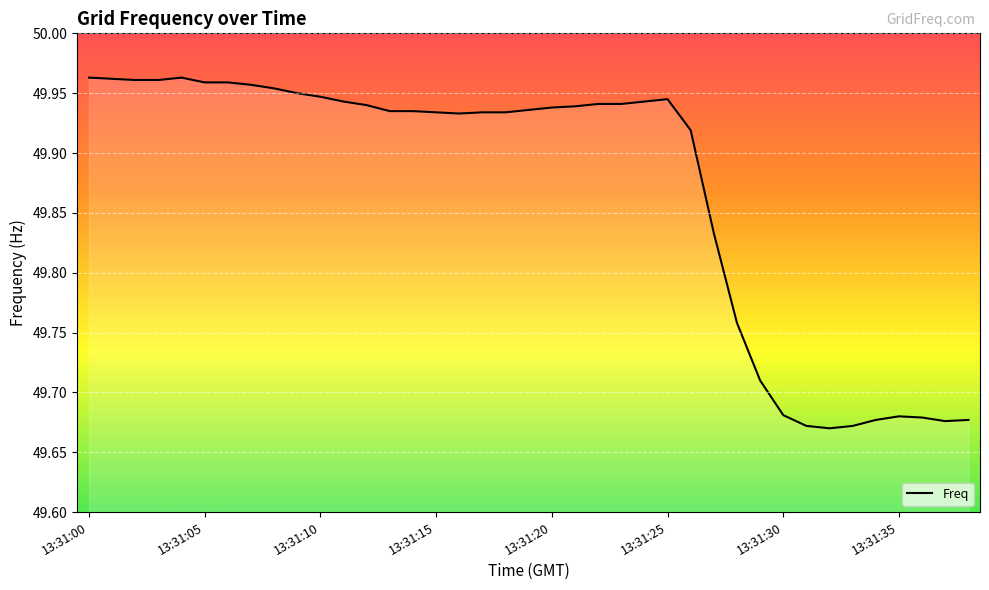

What is the difference between the maximum and minimum values?

0.3